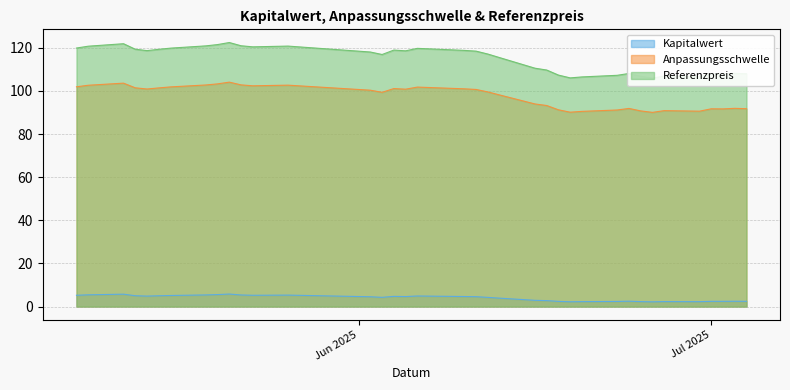

How many values in the Referenzpreis series are below 118?

18